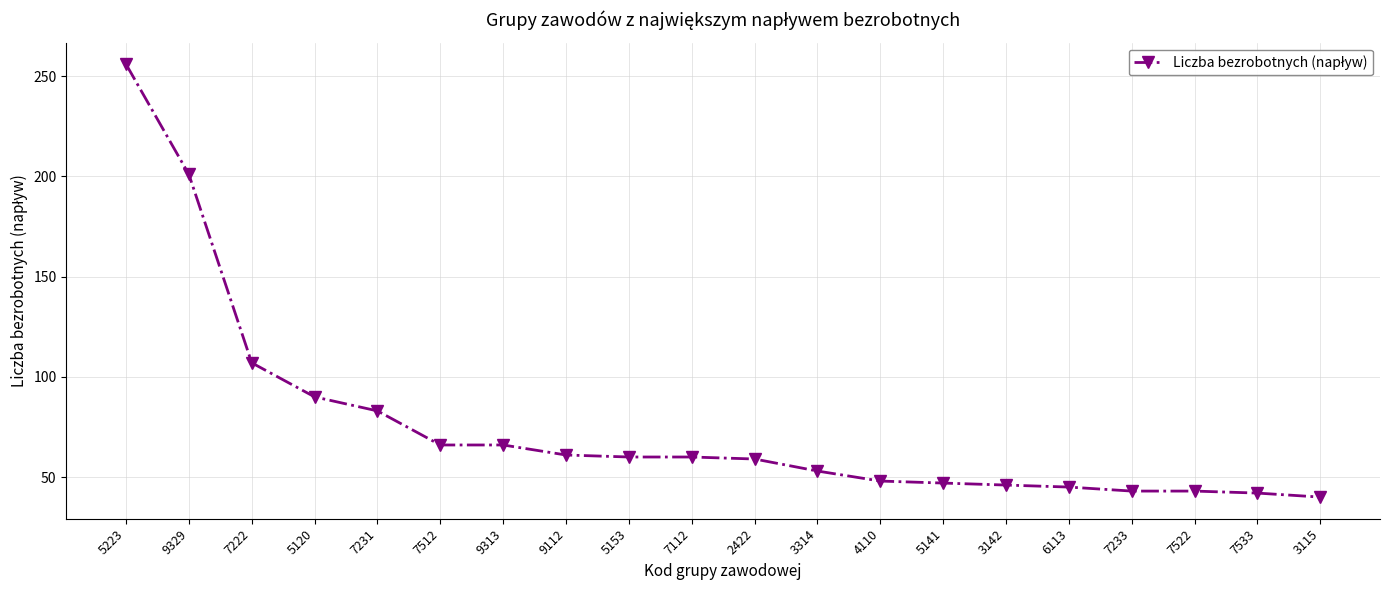

Which category has the highest value across all series?

5223